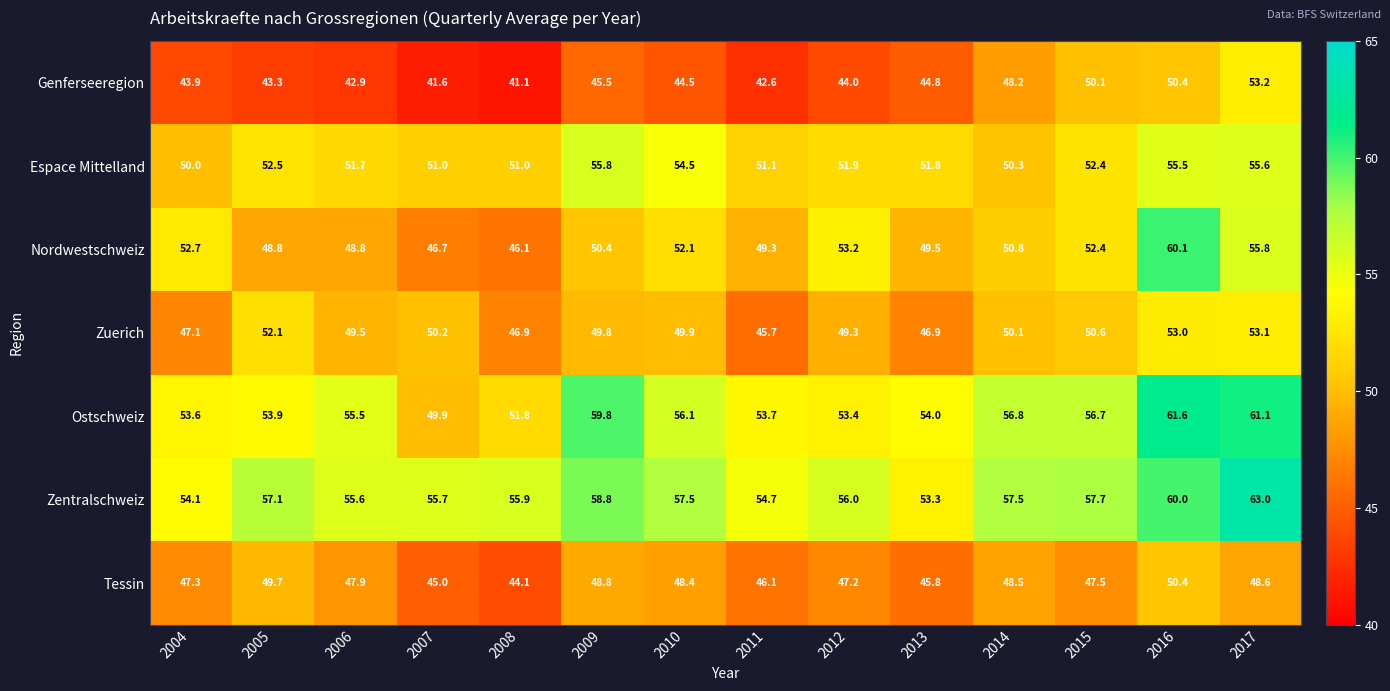

Which series has the largest range (max minus min)?

Nordwestschweiz